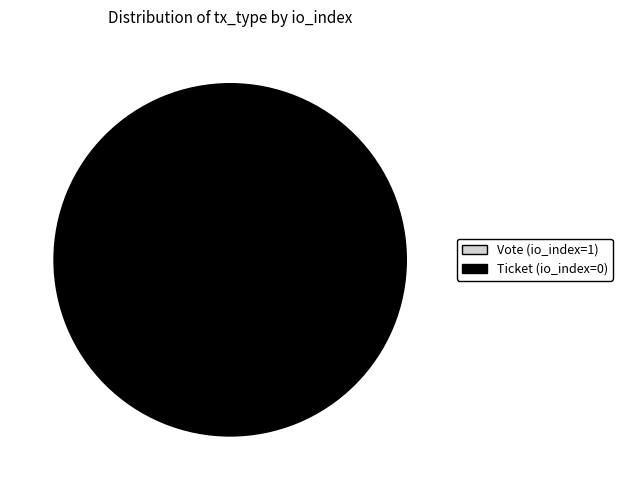

Combined, what portion of the pie is Vote and Ticket?

100.0%